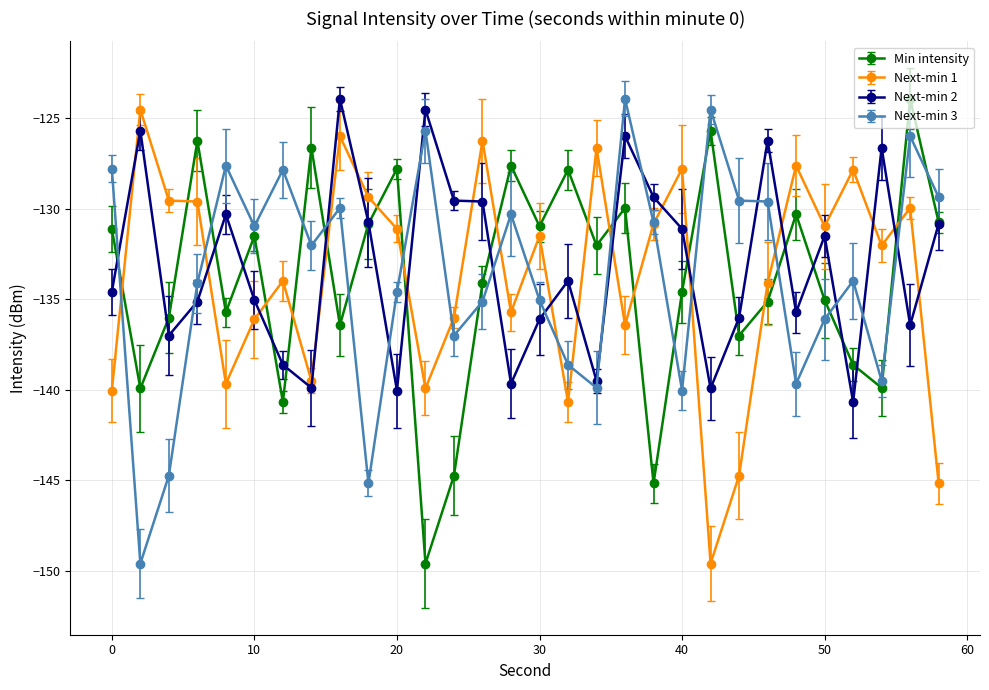

How many interior local peaks does the Min intensity series have?

10